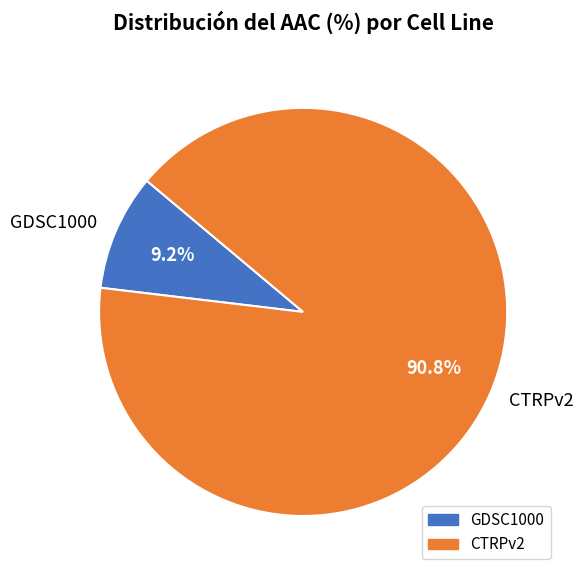

Which has a higher value, GDSC1000 or CTRPv2?

CTRPv2